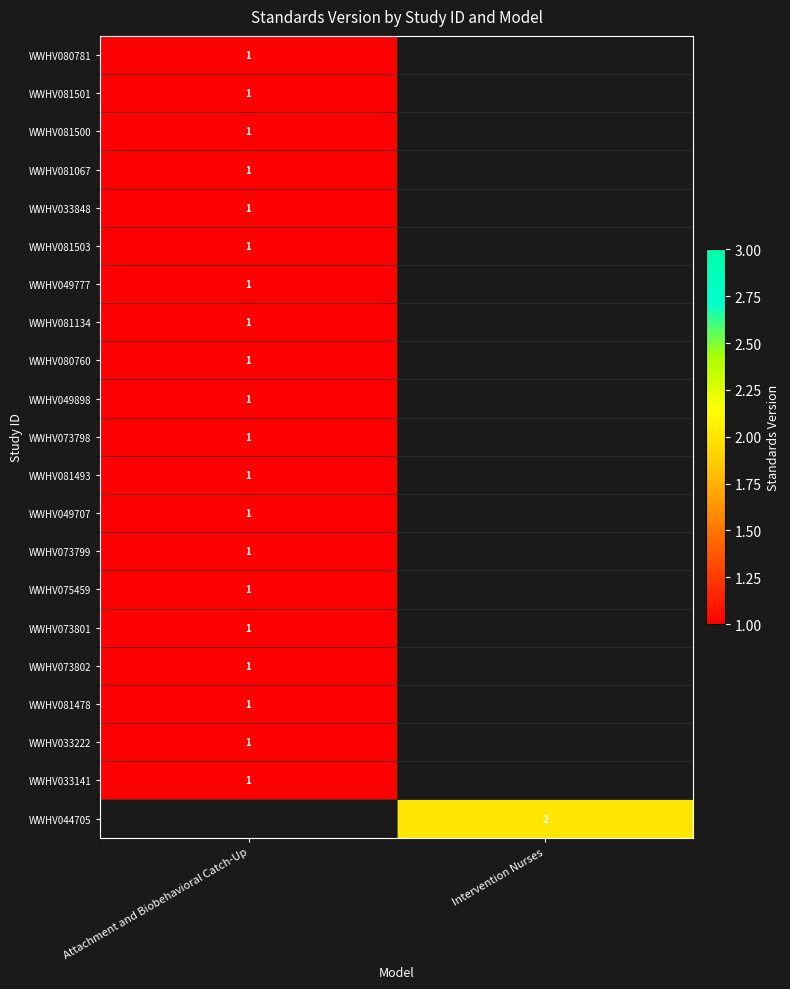

How many distinct data groups are displayed?

21